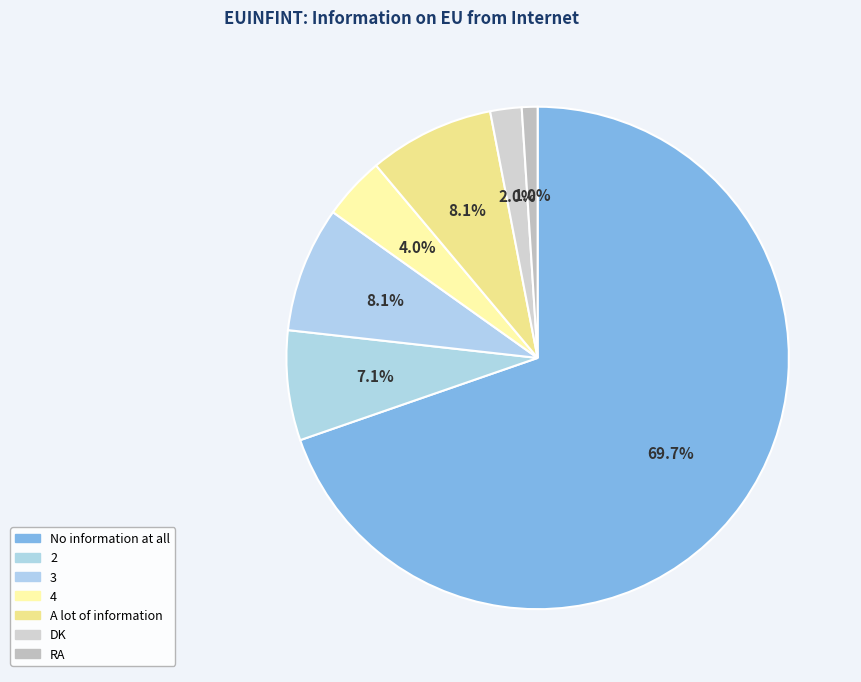

Is it true that No information at all is 63% of the pie?

False